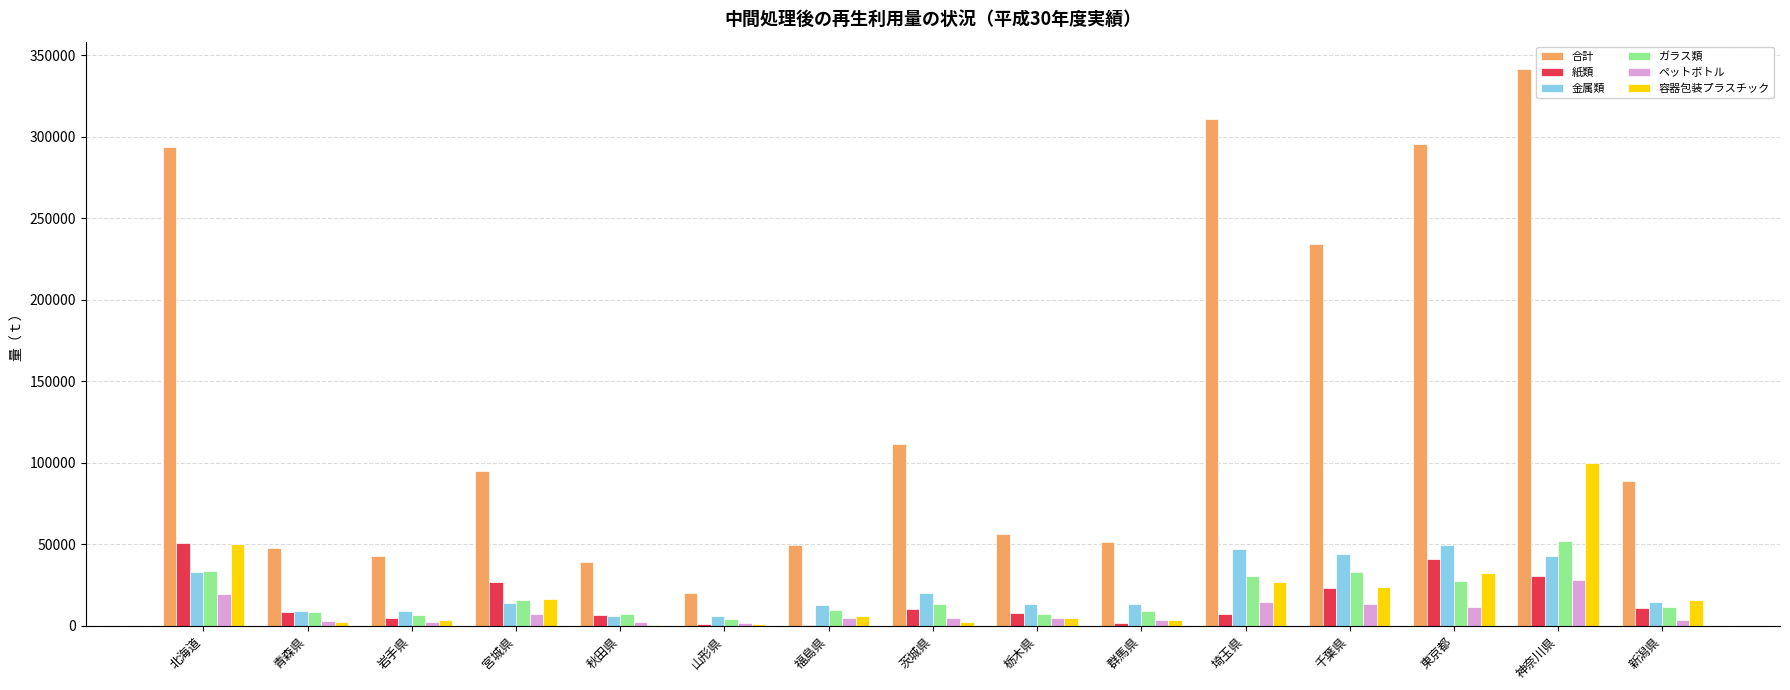

Which series has the largest total across all categories?

合計